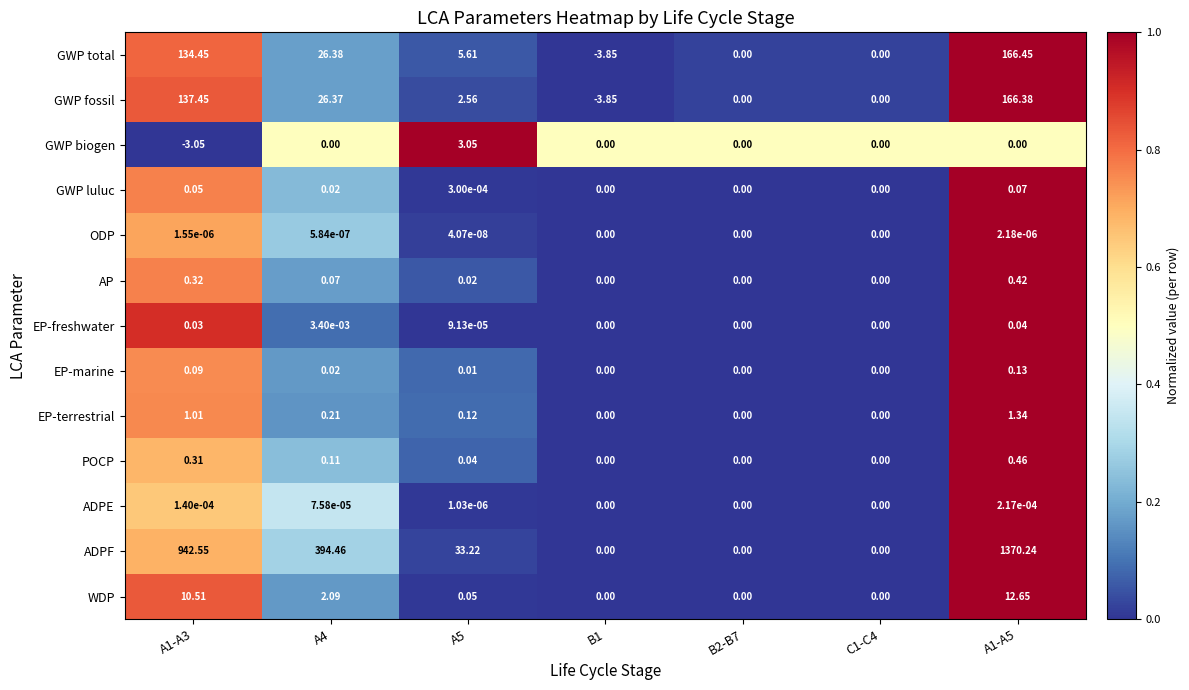

Rank the series by their maximum value, from lowest to highest.

ODP, ADPE, EP-freshwater, GWP luluc, EP-marine, AP, POCP, EP-terrestrial, GWP biogen, WDP, GWP fossil, GWP total, ADPF